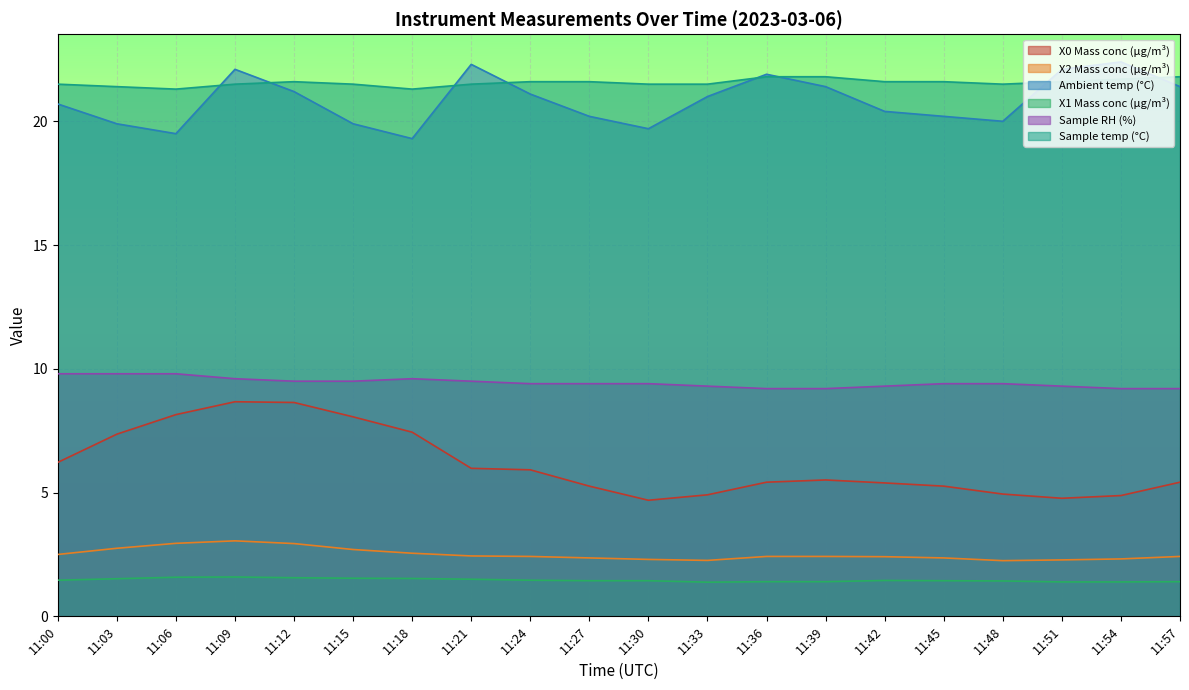

How many lines are shown in the chart?

6